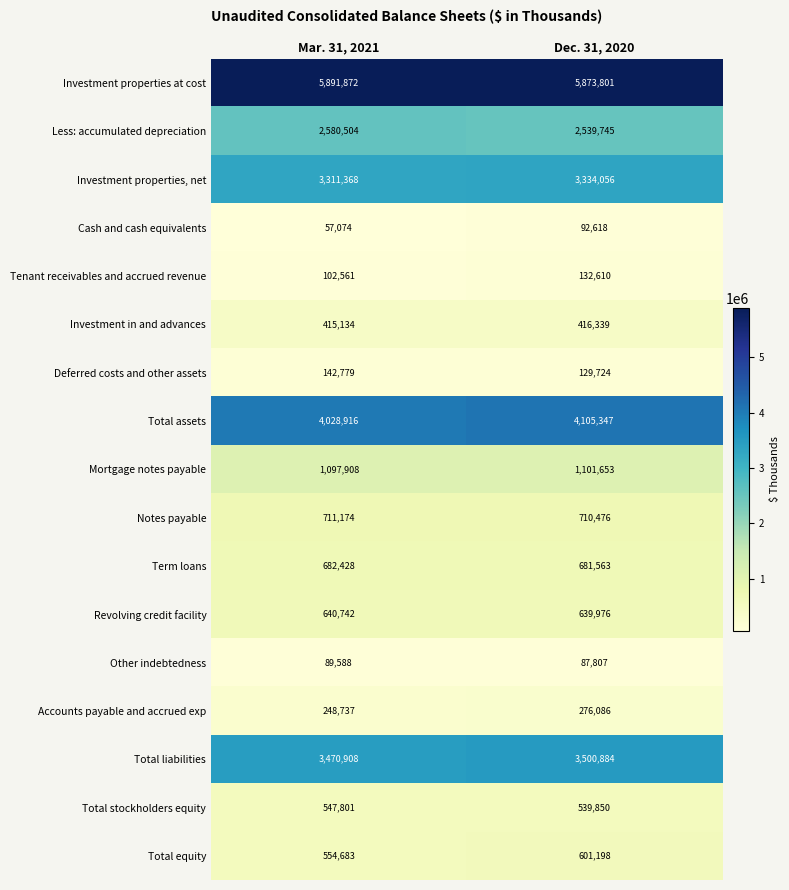

Is it true that Accounts payable and accrued exp equals 276086 at Dec. 31, 2020?

True